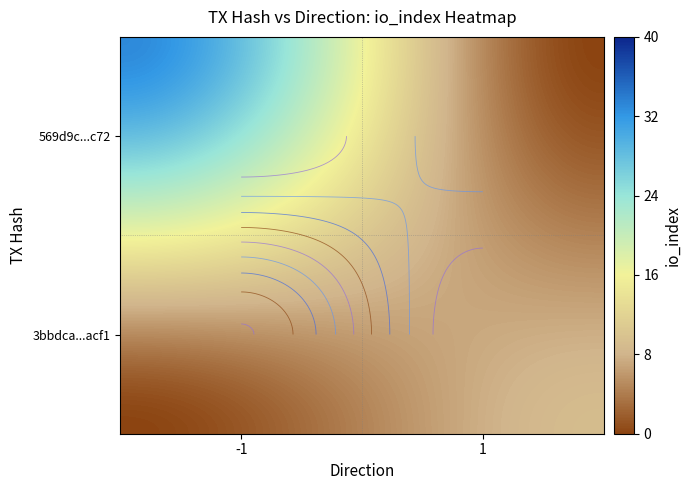

Between io_index and direction, which is larger?

io_index